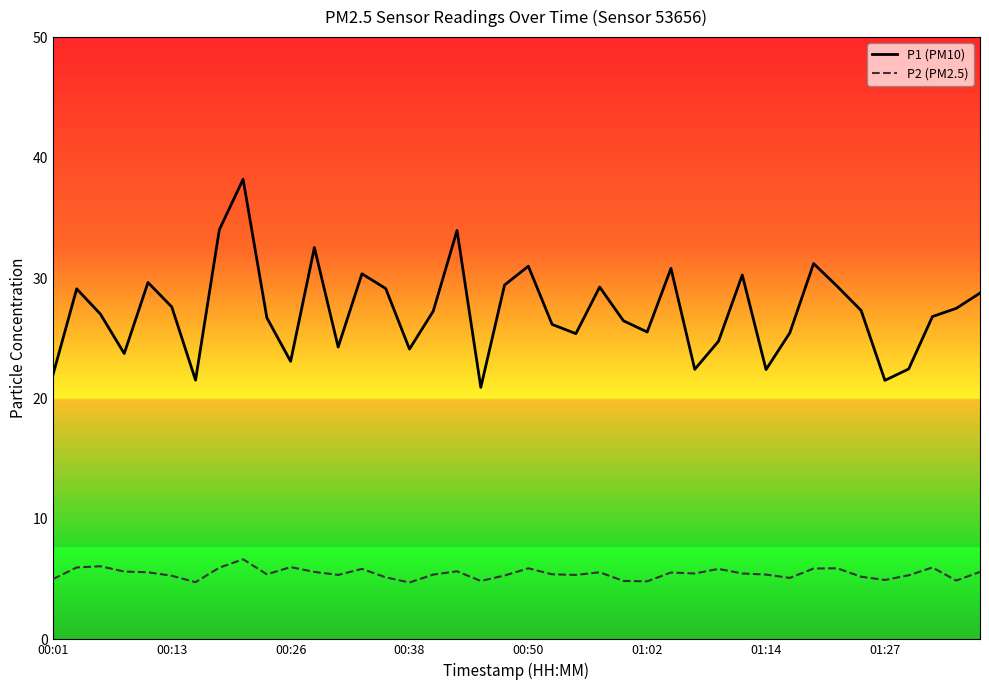

Which series has the widest spread of values?

P1 (PM10)